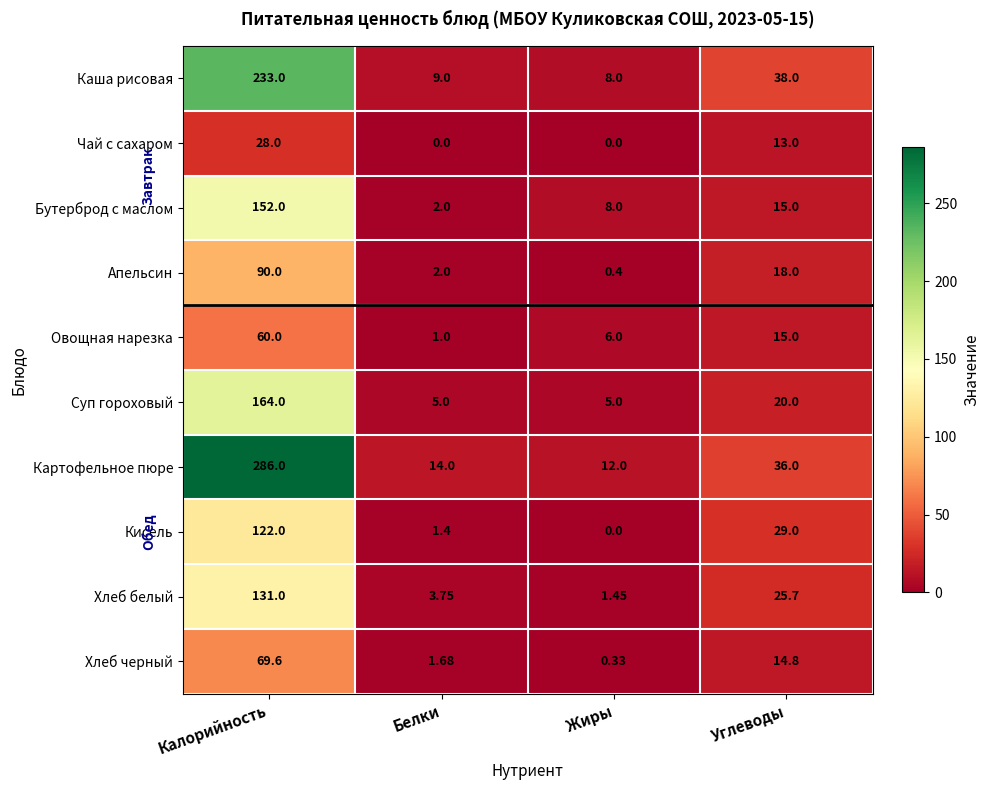

Where does the Хлеб белый series first go above 25?

Калорийность